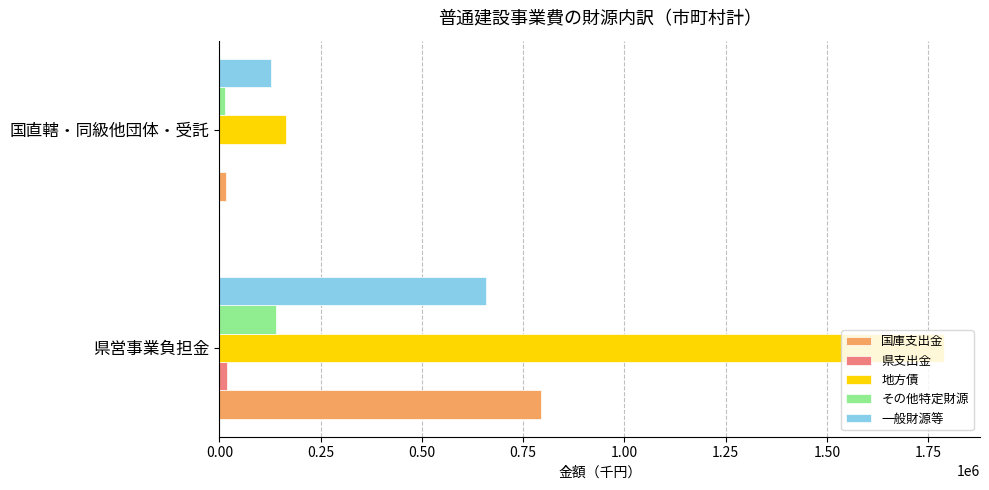

The value of 地方債 at 県営事業負担金 is 1788400. True or false?

True